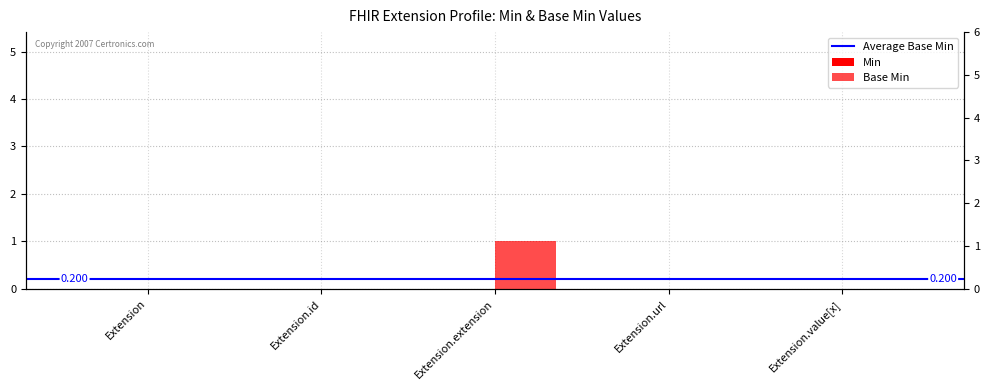

Reading left to right, list all the values displayed in this chart.

0	0	1	0	0